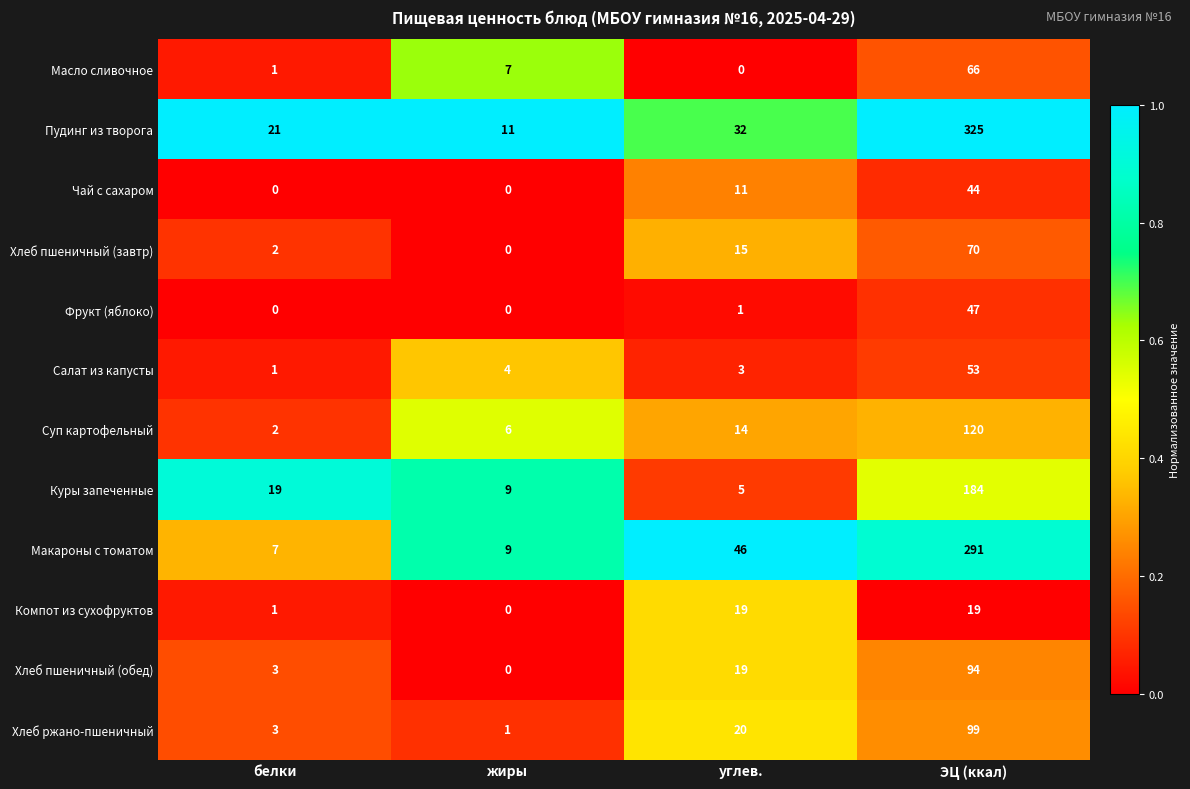

Which label corresponds to the largest value in the chart?

ЭЦ (ккал)